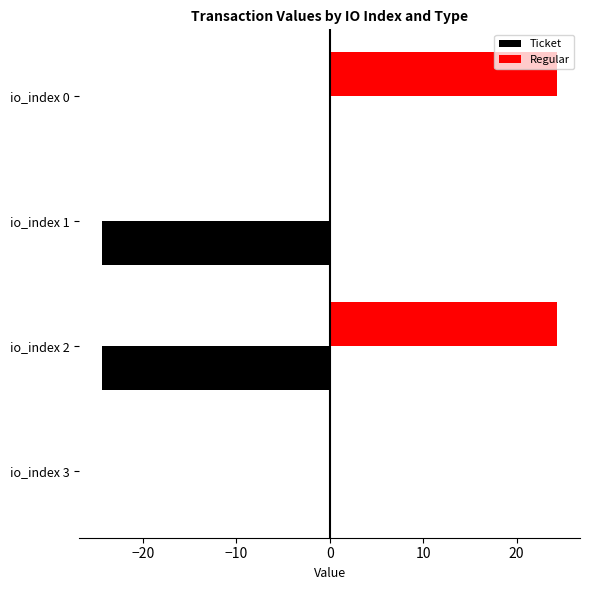

Is it true that Regular equals 7.0 at io_index 2?

False